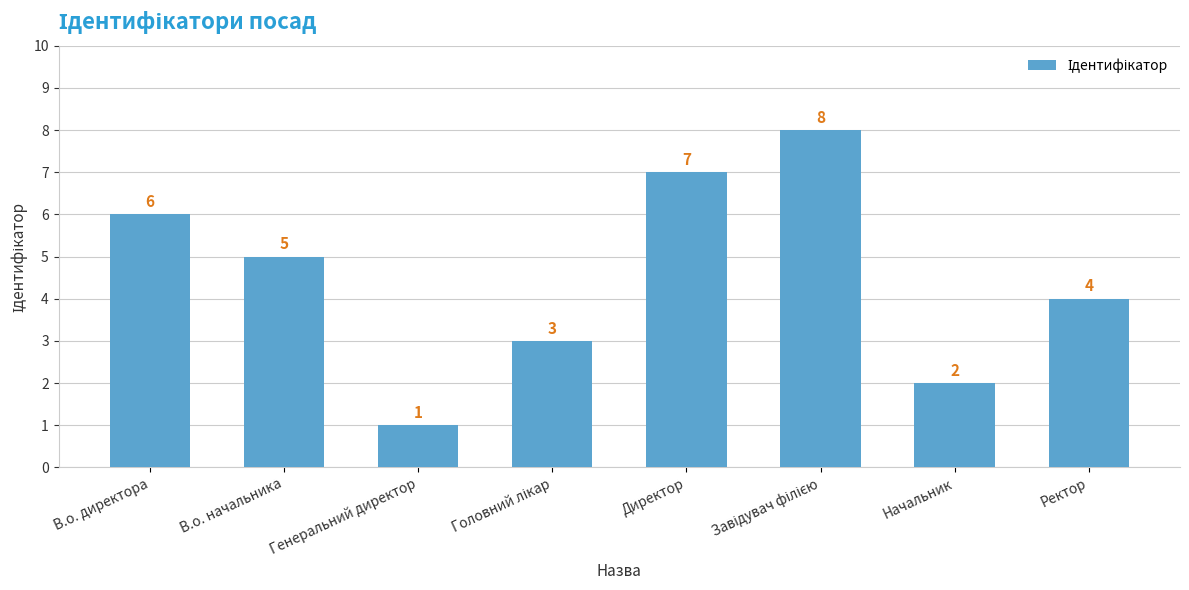

At which label is the value closest to 4?

Ректор